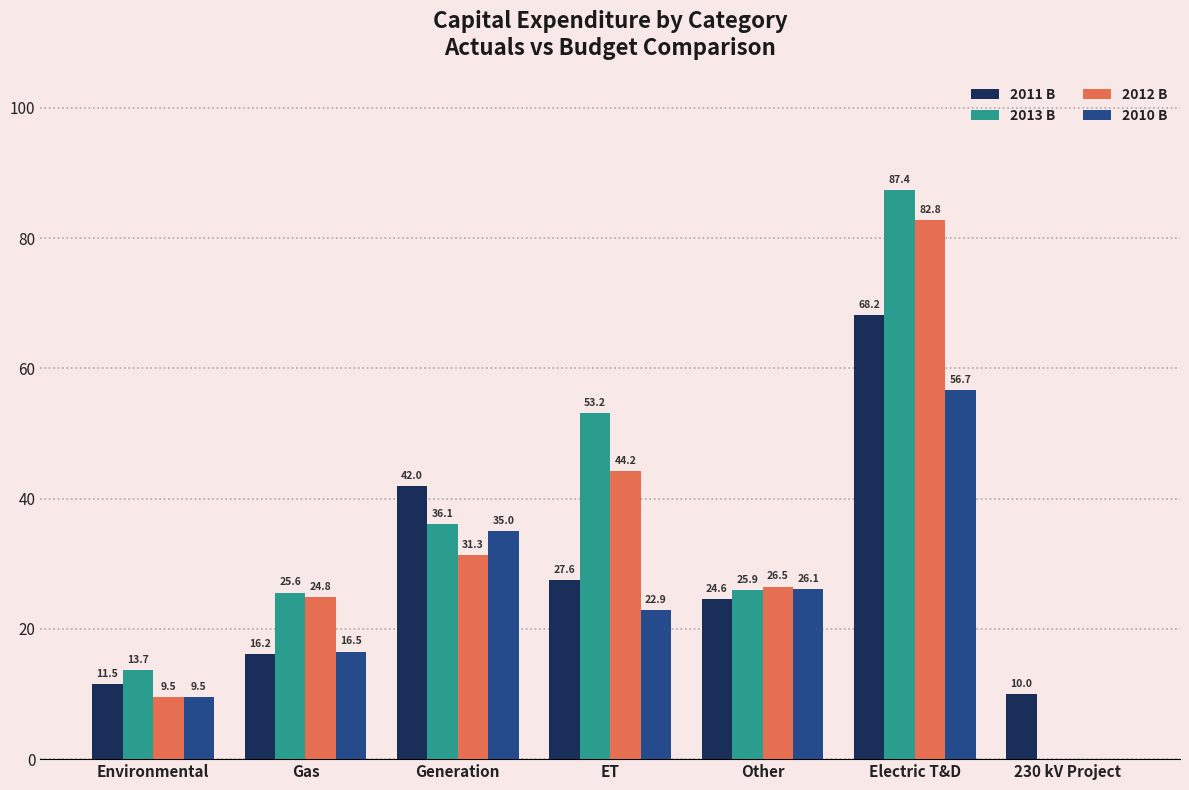

The value of 2013 B at Electric T&D is 87.4. True or false?

True